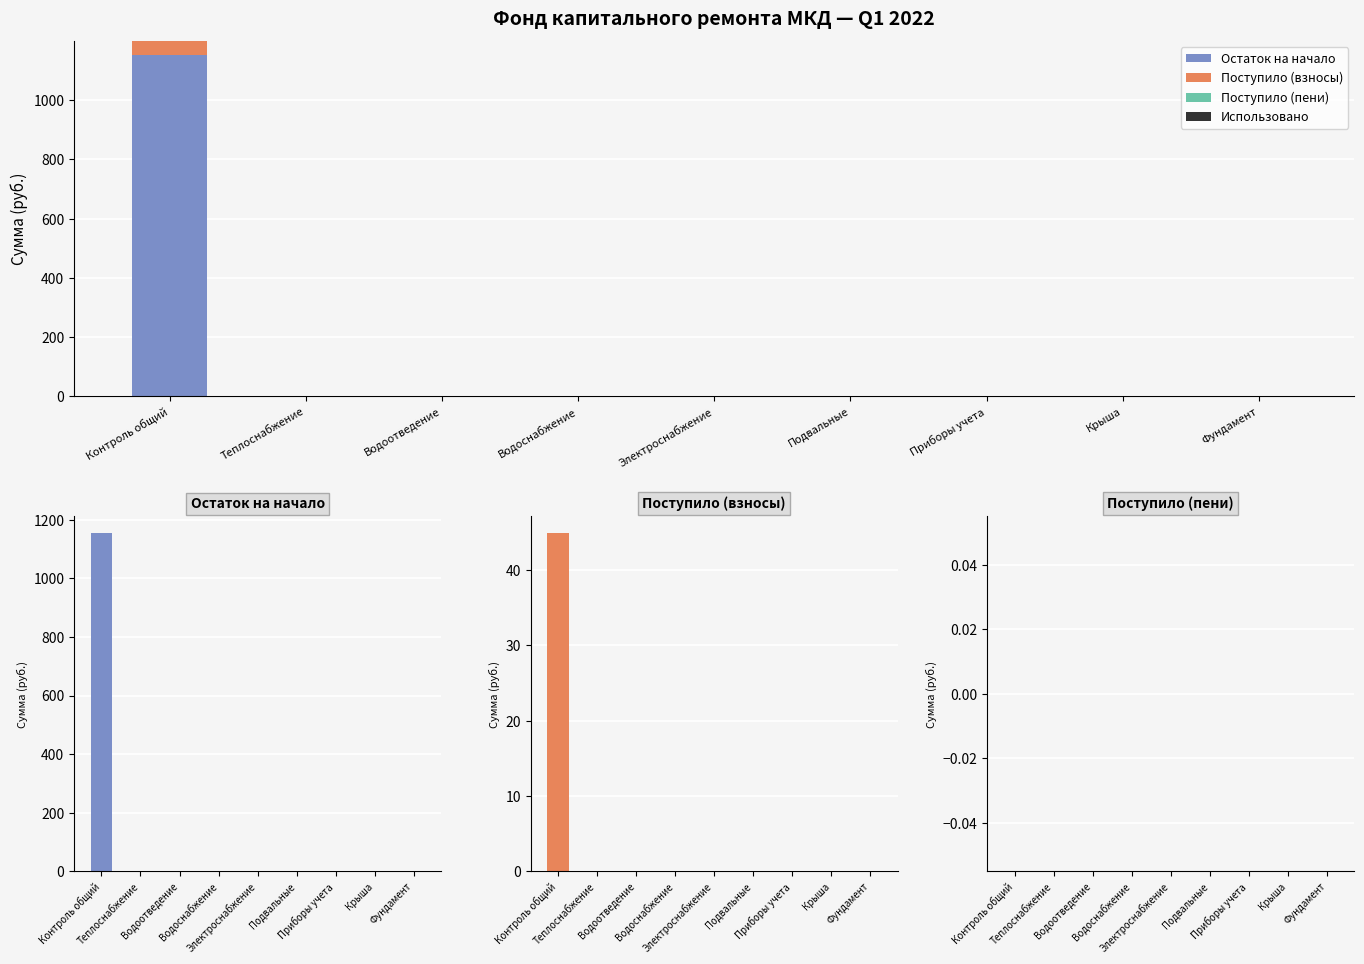

What is the sum of all Остаток на начало values?

1154.5